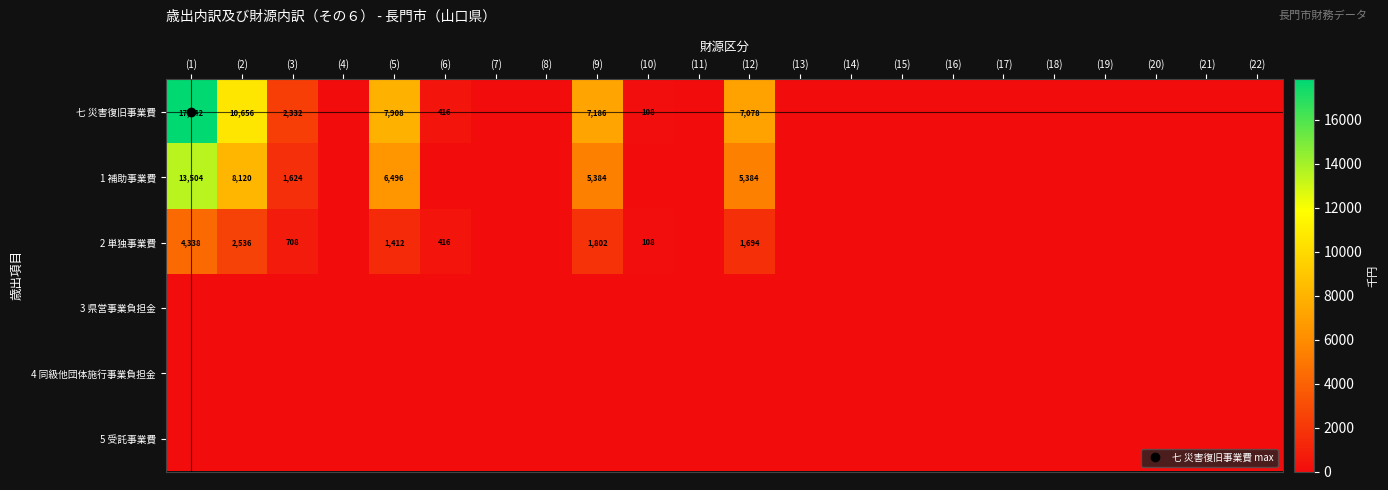

What is the greatest value displayed?

17842